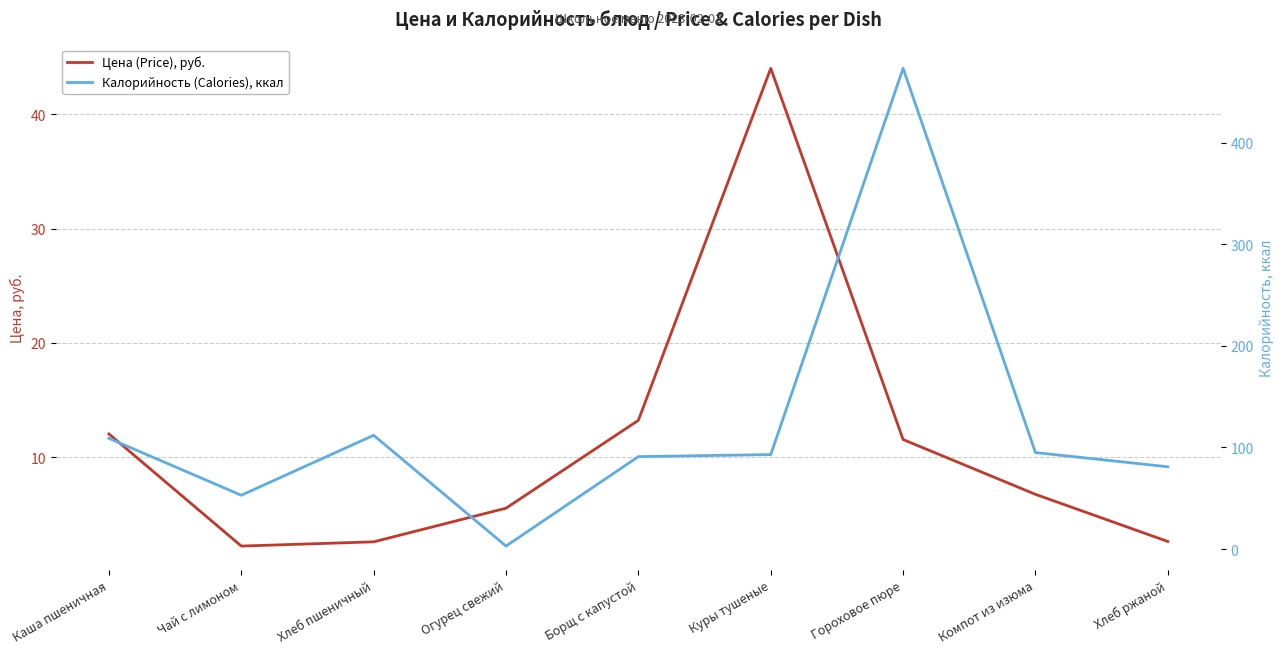

What is the difference between the maximum and minimum values in the Калорийность (Calories), ккал series?

470.0